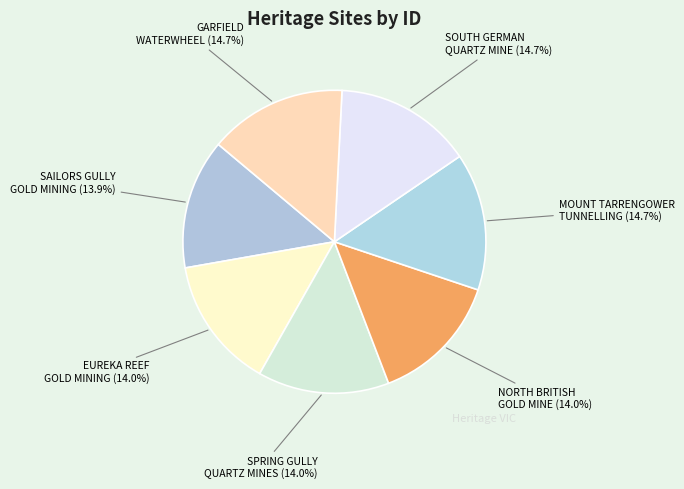

How many slices are in this pie chart?

7